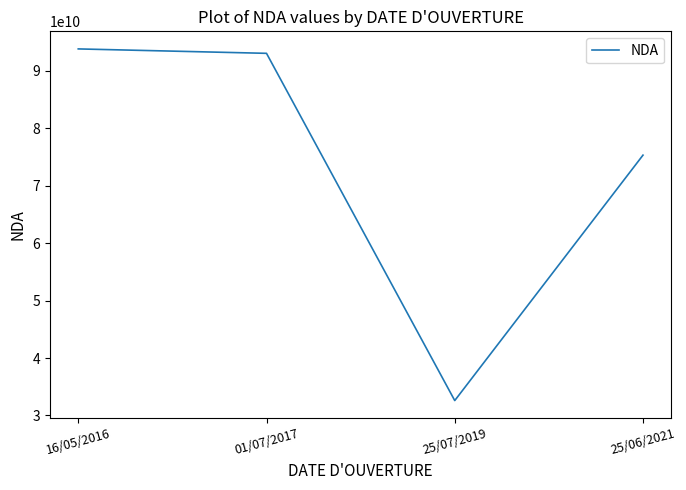

Which category has the lowest value across all series?

25/07/2019